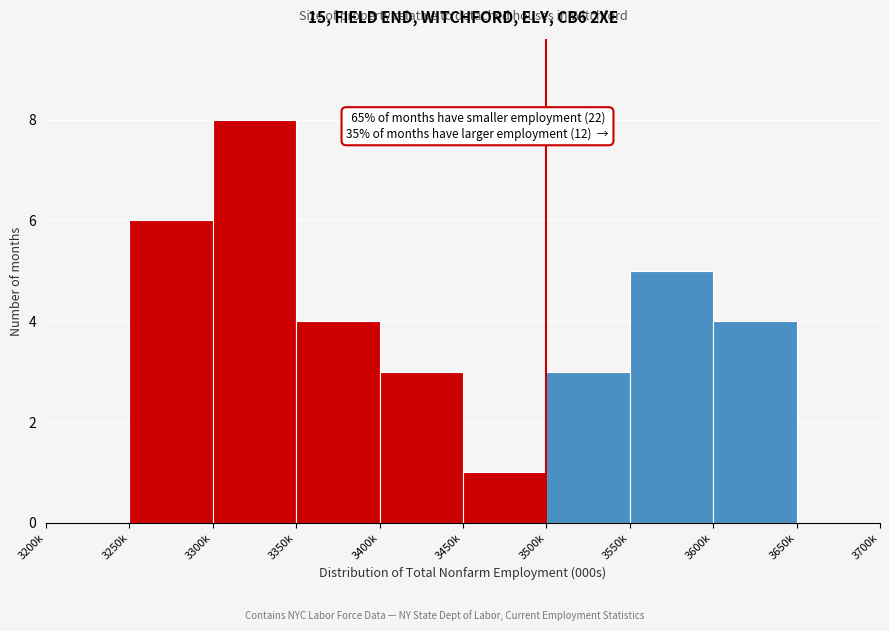

True or false: the data shows 3 at 3400k.

True